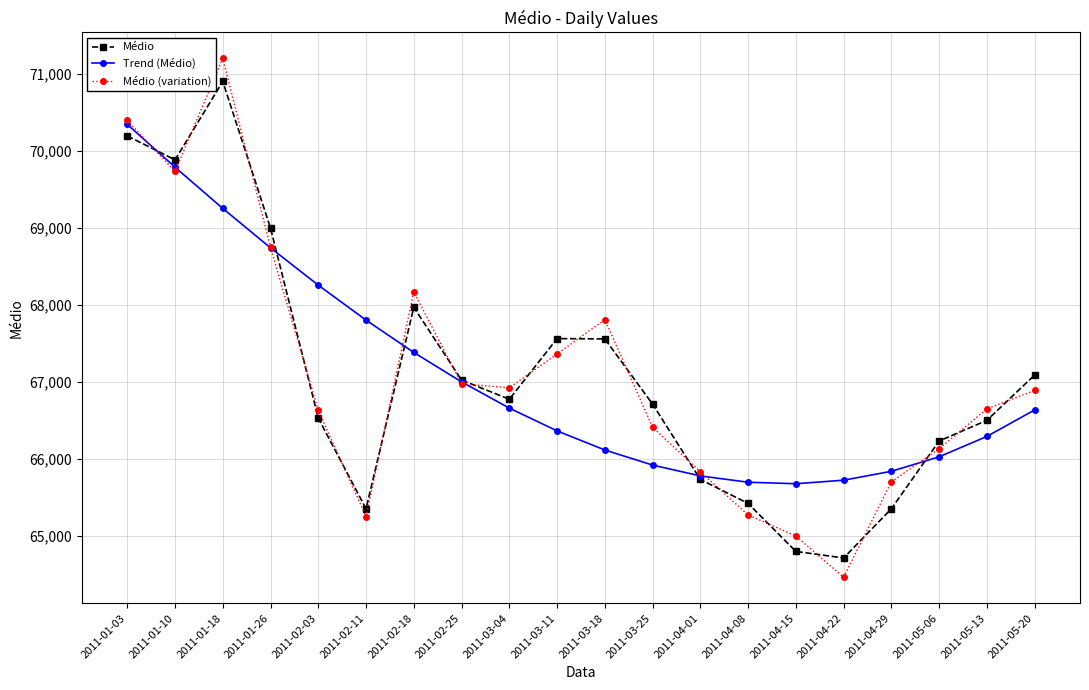

What is the difference between the maximum and second lowest values in the Médio series?

6099.0